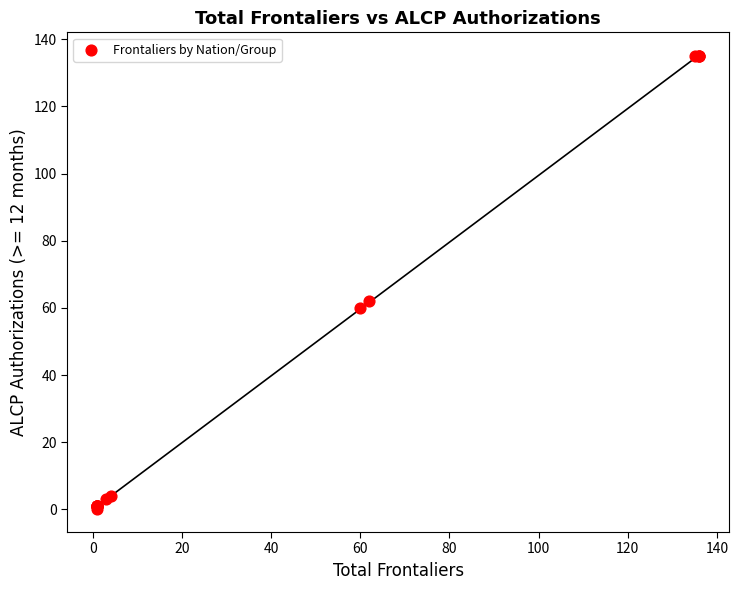

What Y value in the scatter plot is closest to 67?

62